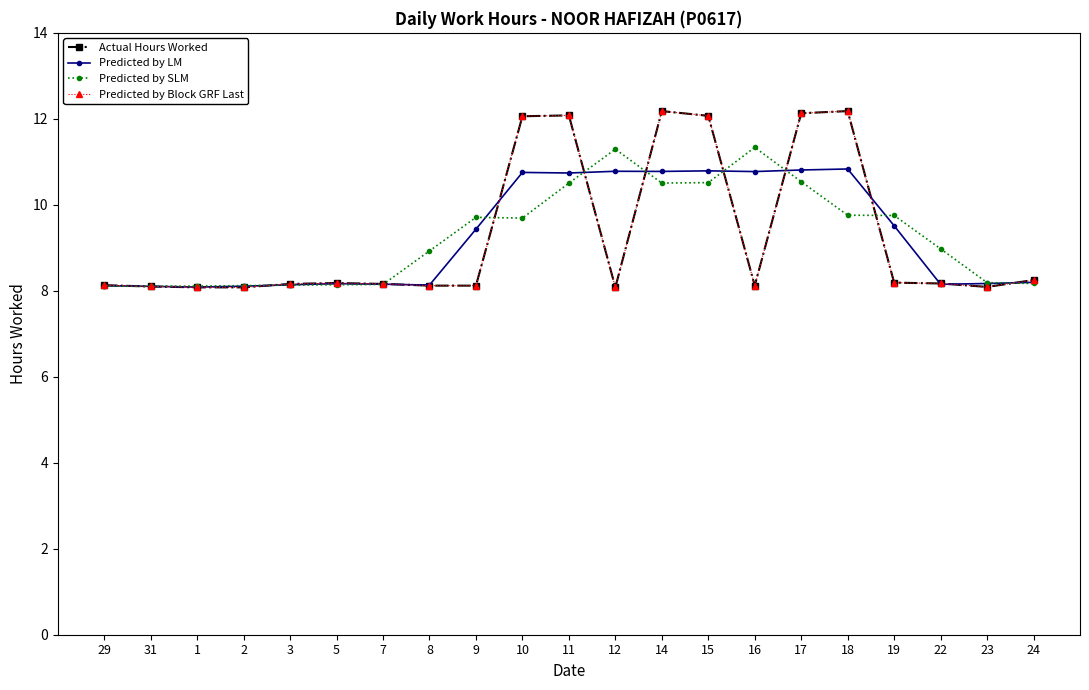

How many intersections are there between Predicted by SLM and Predicted by Block GRF Last?

10